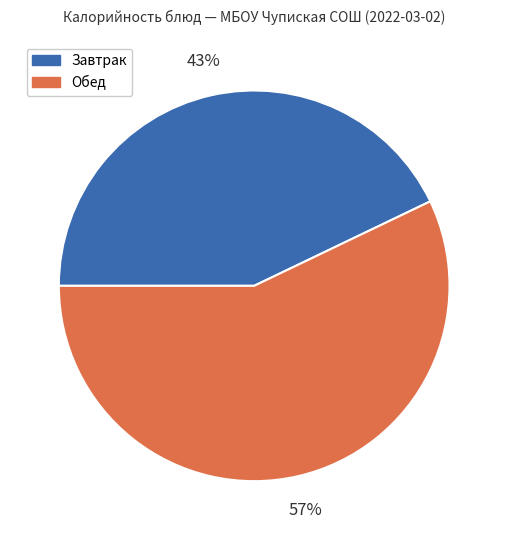

To the nearest percent, what is the average slice percentage?

50%